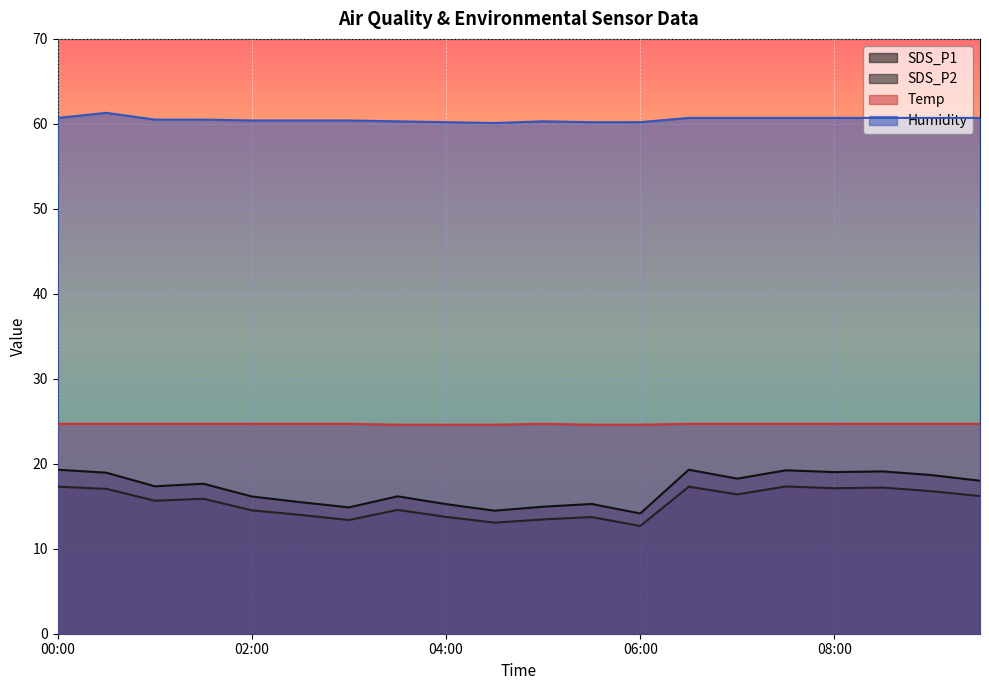

What is the label of the 16th point from the right?

02:00